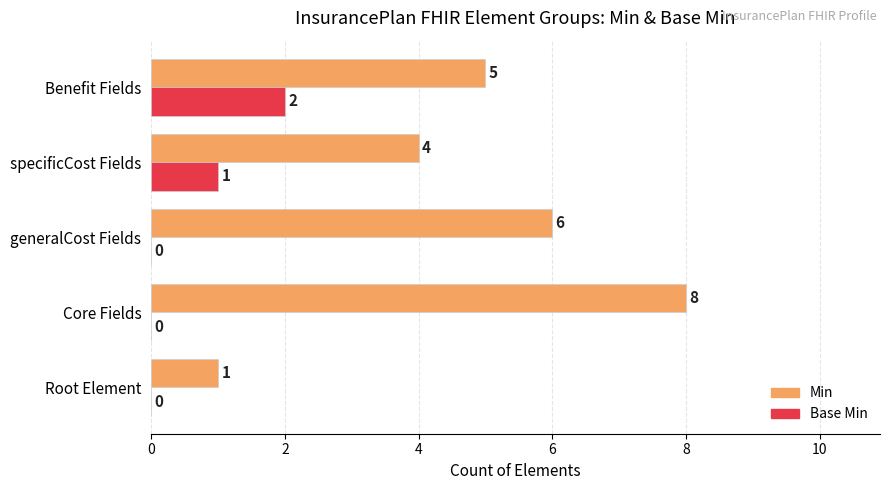

What is the highest value of the Min series?

8